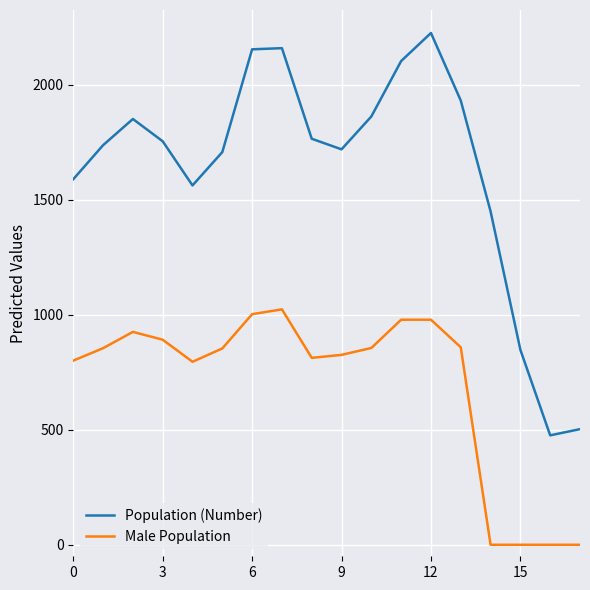

At how many categories does at least one series exceed 51?

18